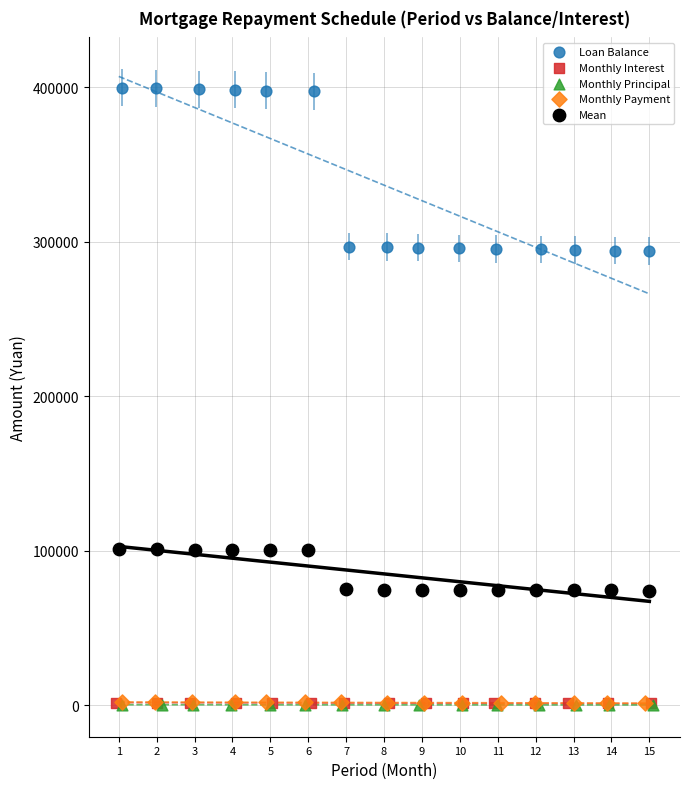

Which series has the largest Y range (max minus min)?

Loan Balance